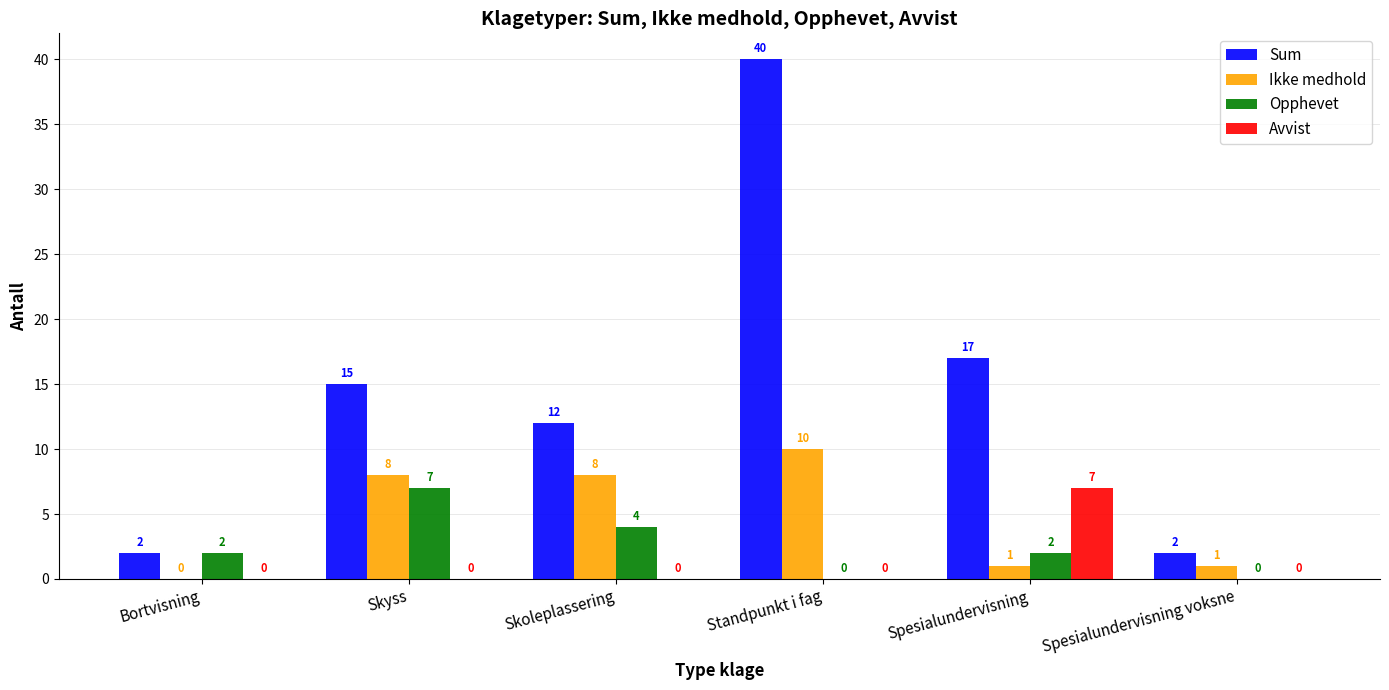

What are all the series names shown in the legend?

Sum, Ikke medhold, Opphevet, Avvist